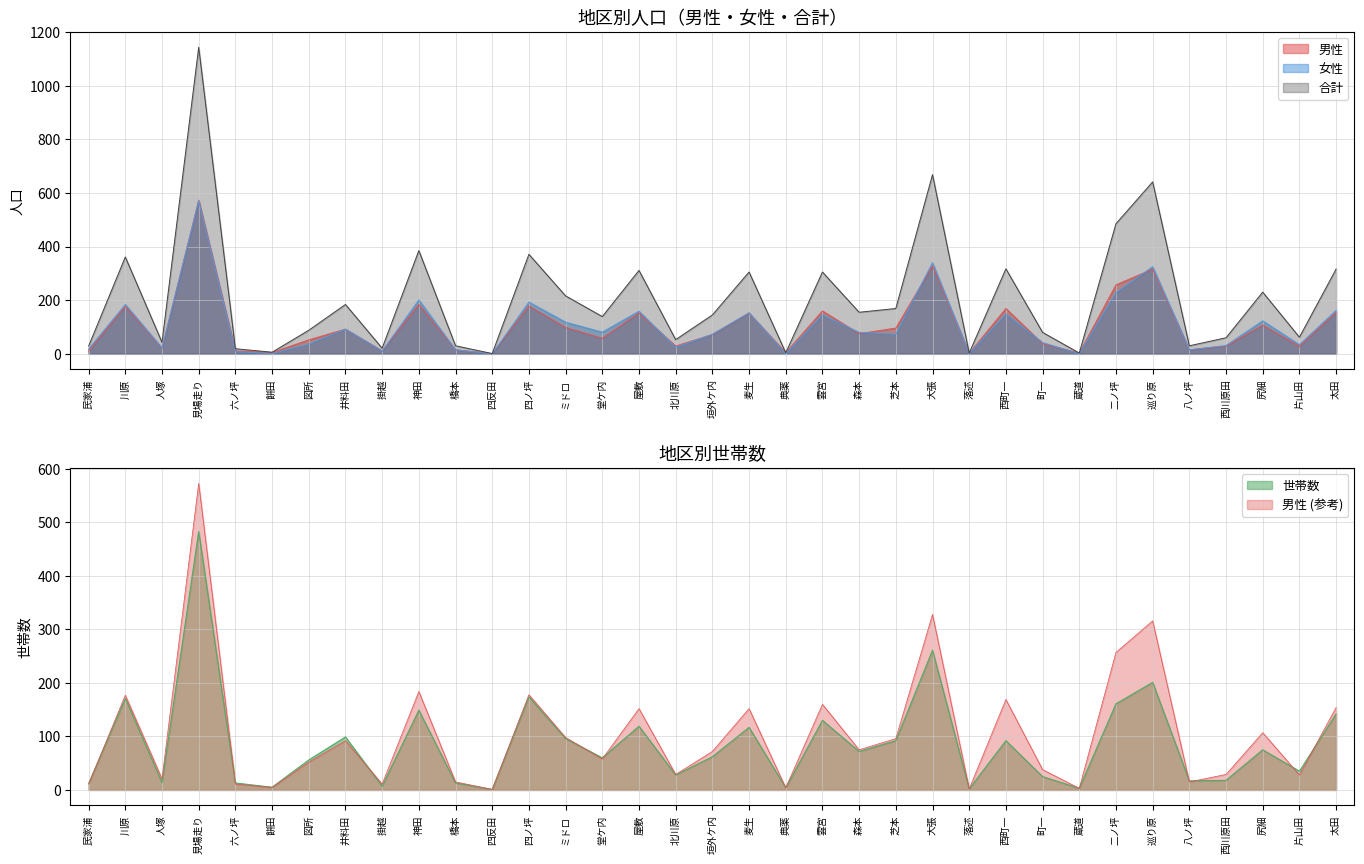

What is the value of the 世帯数 point at the 5th from the left?

13